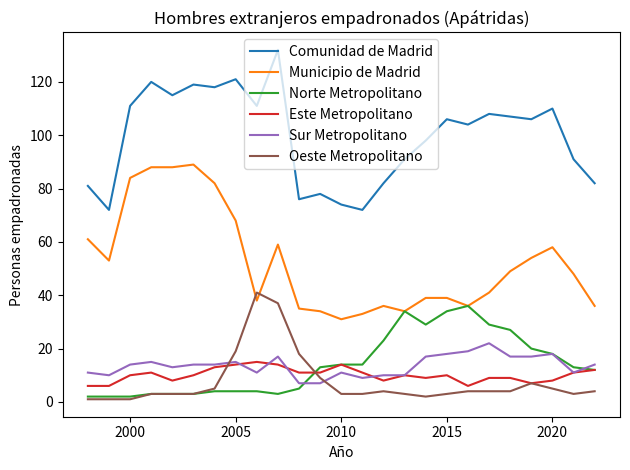

What is the maximum value shown in the chart?

132